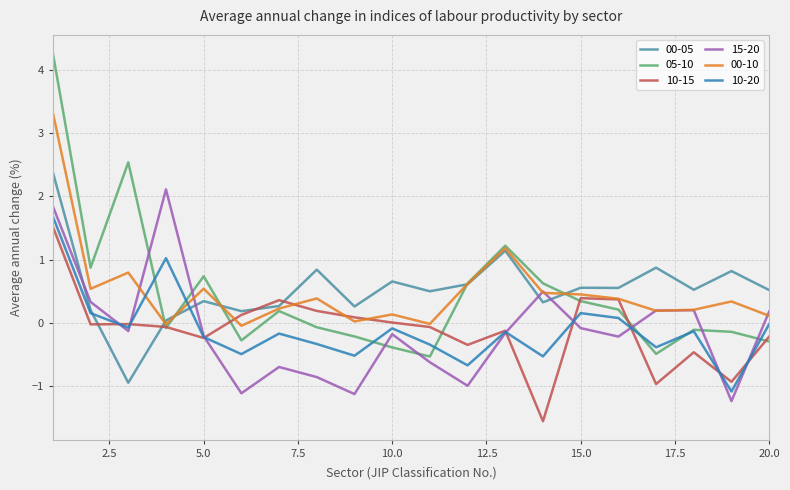

What is the highest value of the 15-20 series?

2.1